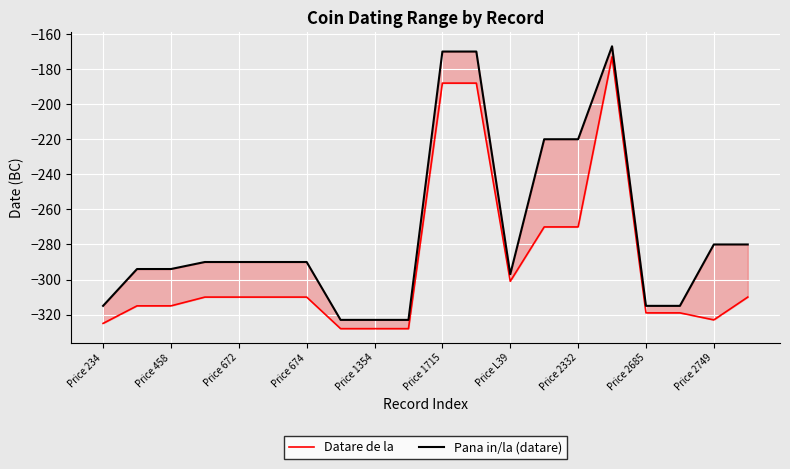

What is the value of the Datare de la point at the 14th from the left?

-270